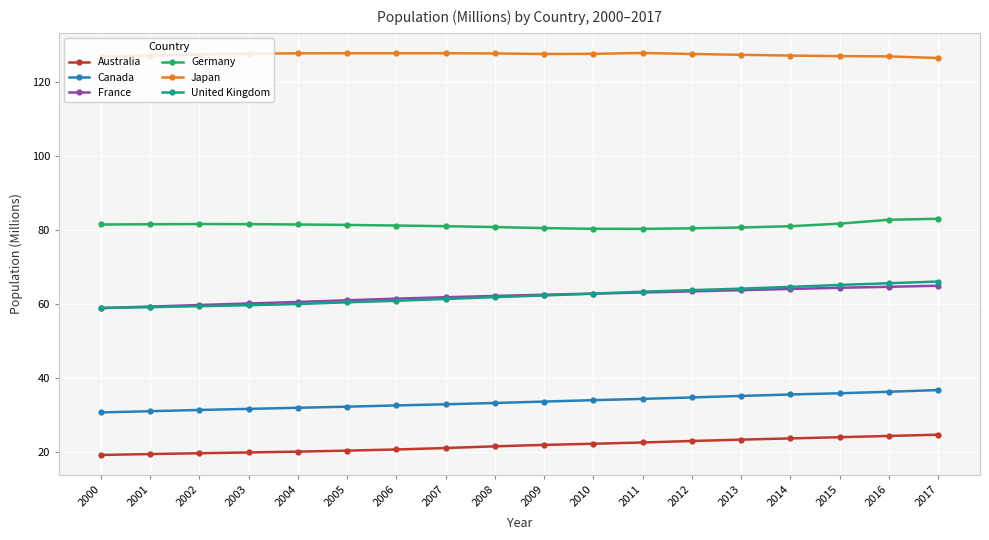

True or false: Germany and Canada intersect in this chart.

False